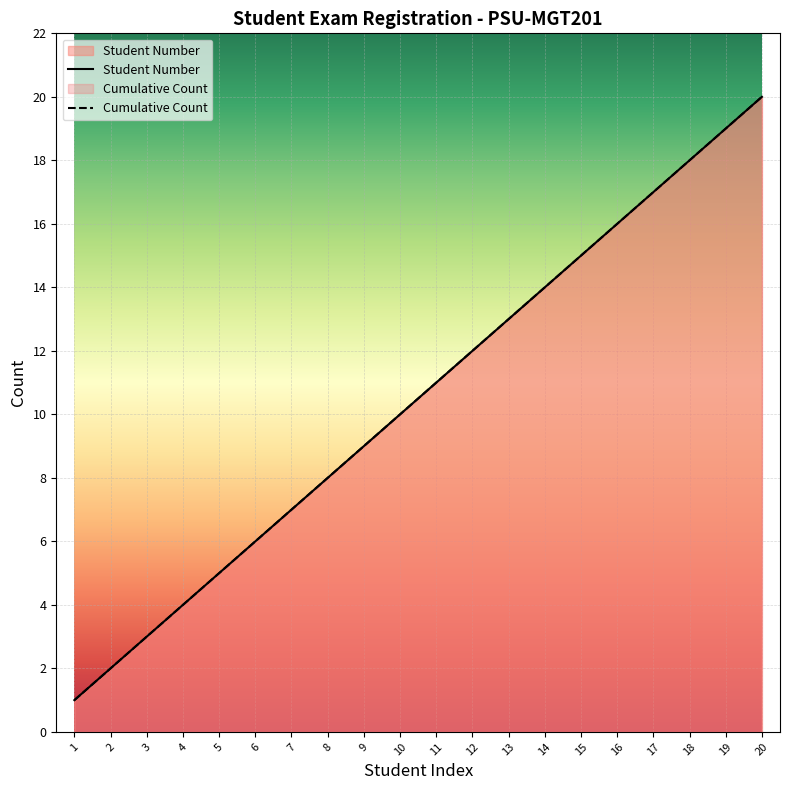

True or false: Cumulative Count has a value of 1 at 1.

True